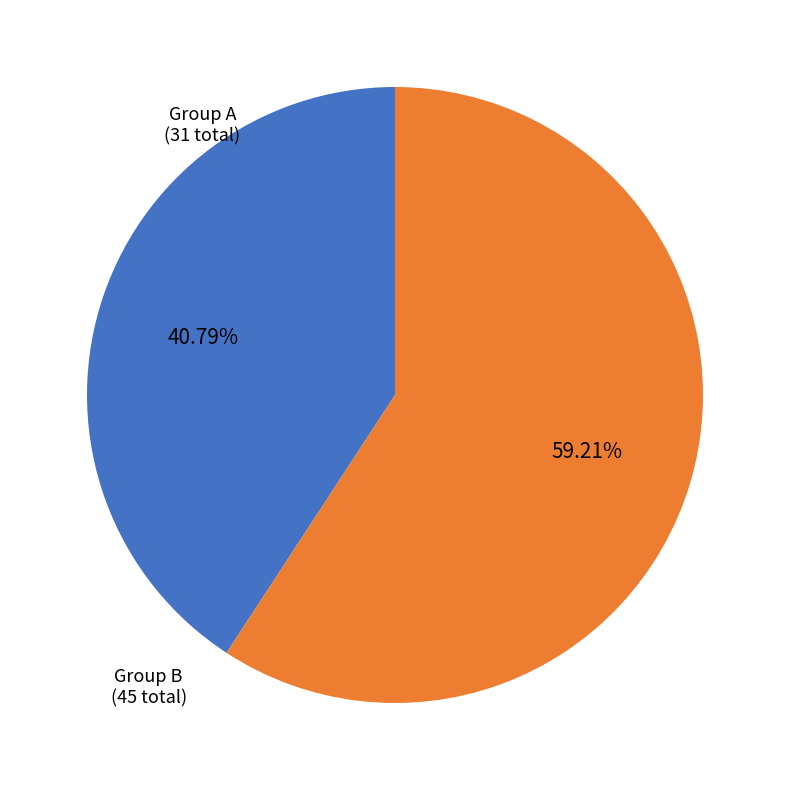

Is there a majority slice in this chart?

Yes